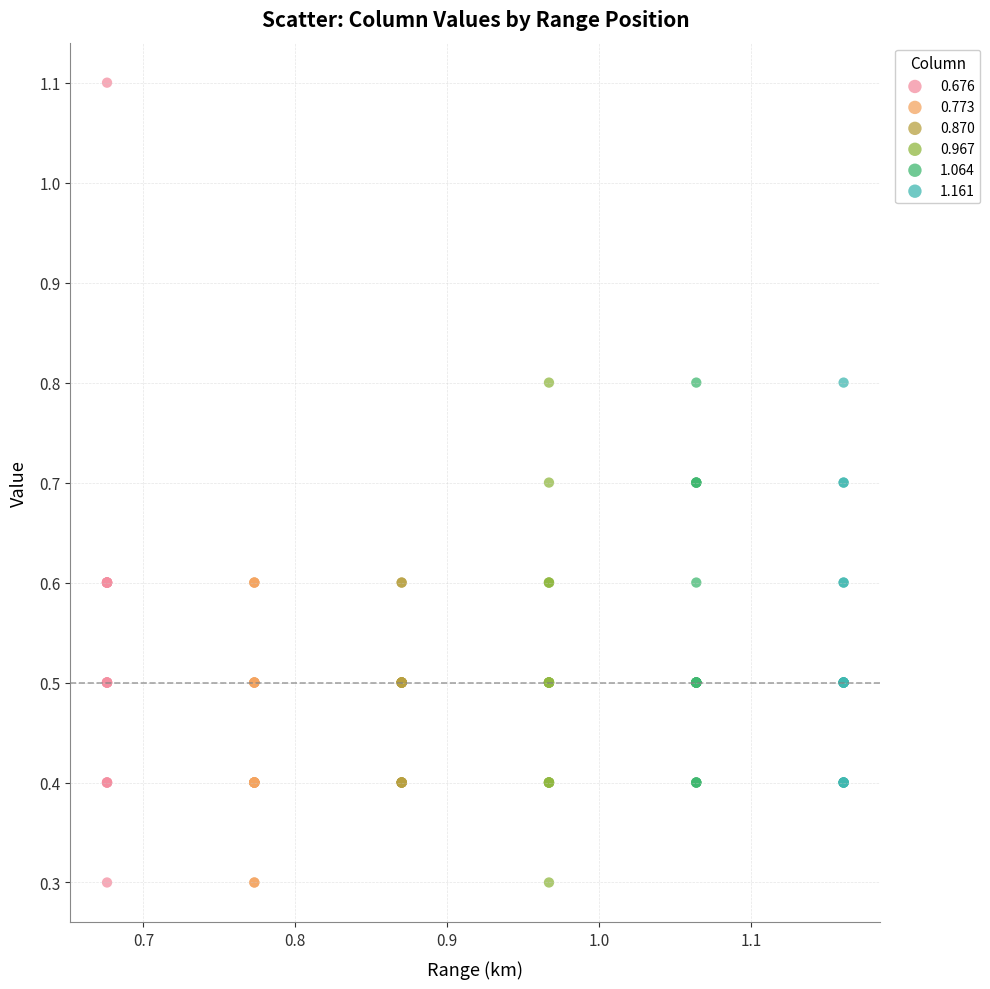

Which series contains the highest Y value?

0.676